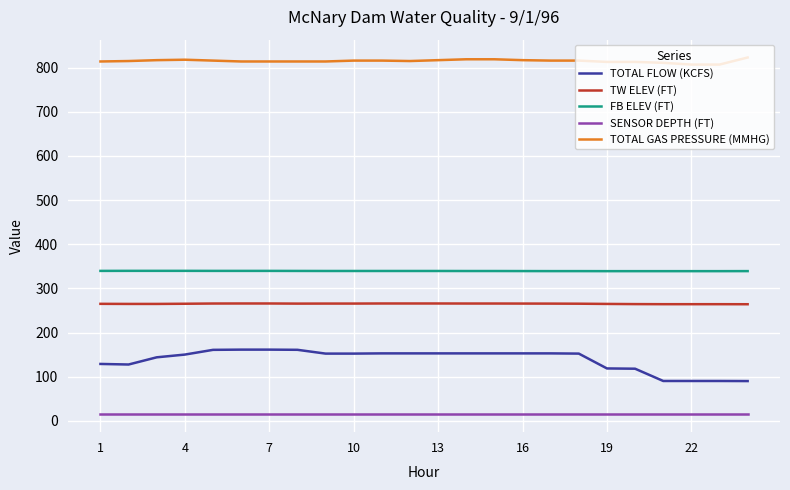

What is the difference between the maximum and minimum values in the TOTAL FLOW (KCFS) series?

71.2